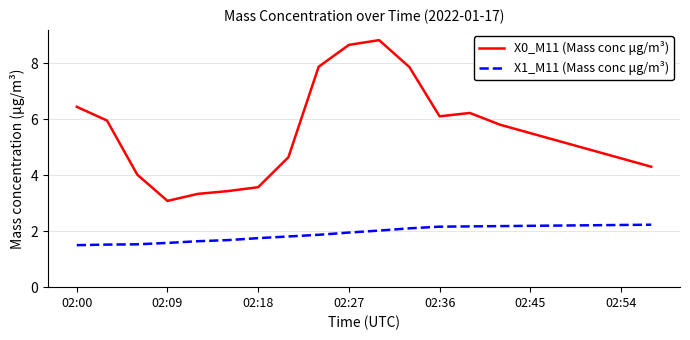

Rank the series by their average value, from lowest to highest.

X1_M11 (Mass conc μg/m³), X0_M11 (Mass conc μg/m³)